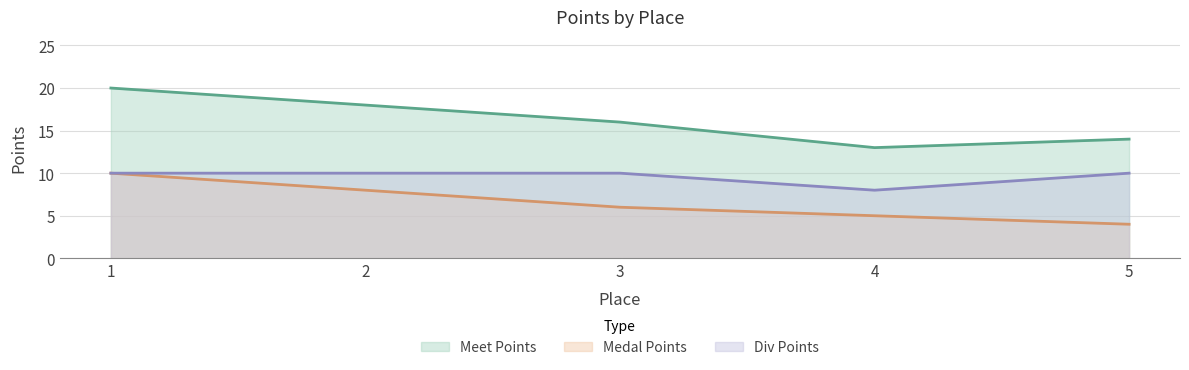

What is the value of the Medal Points point at the 3rd from the left?

6